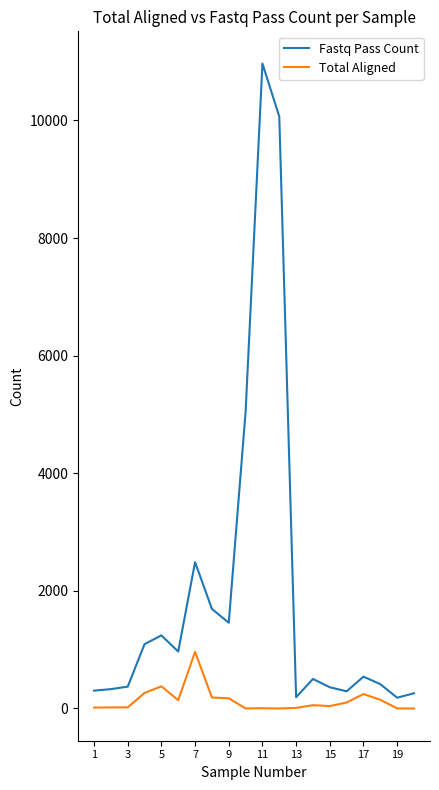

True or false: Fastq Pass Count and Total Aligned cross at least once.

False